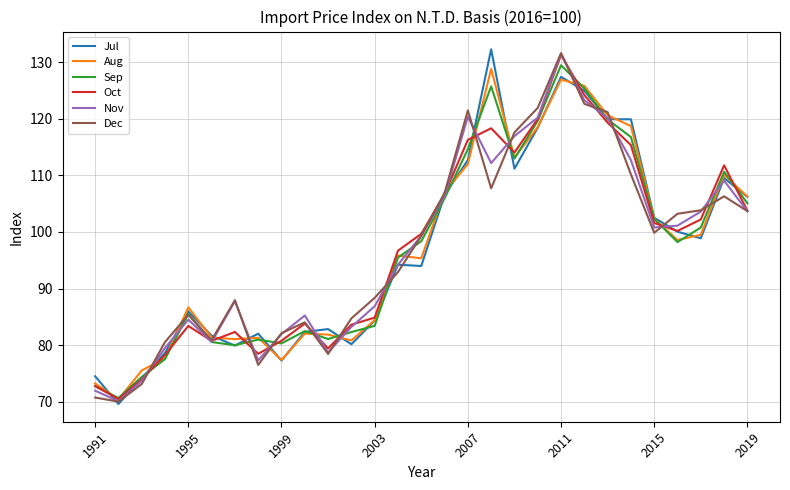

What is the highest value of the Jul series?

132.2